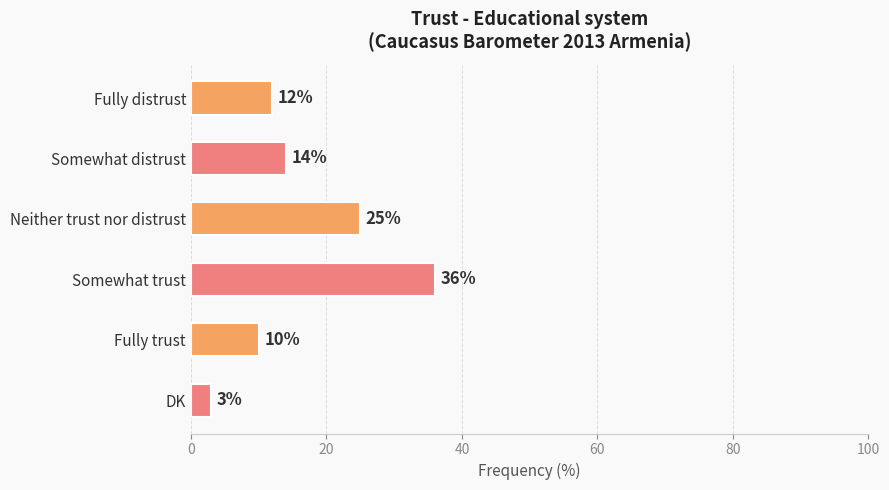

True or false: the data shows 12 at Fully distrust.

True